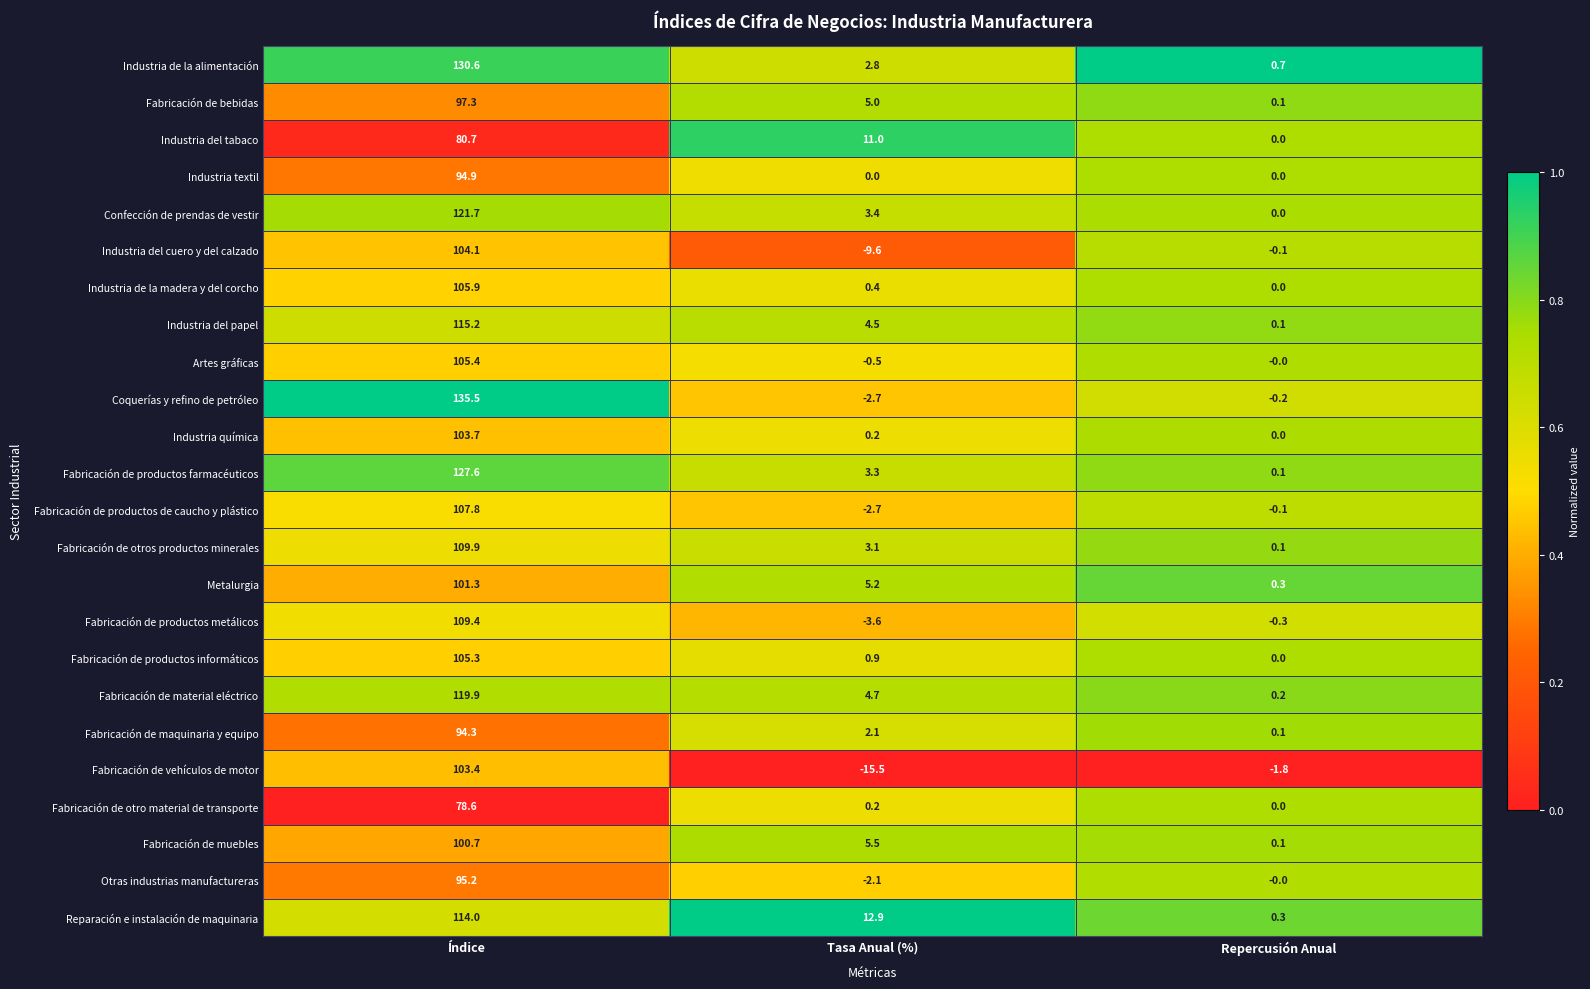

What value does the Industria del tabaco series have at Tasa Anual (%)?

11.0